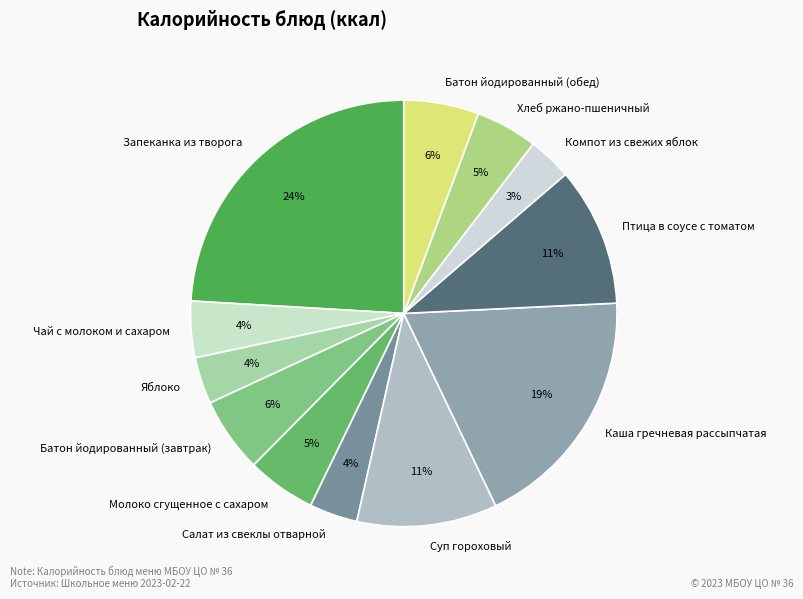

To the nearest percent, what is the difference between the largest and smallest slice percentages?

21%